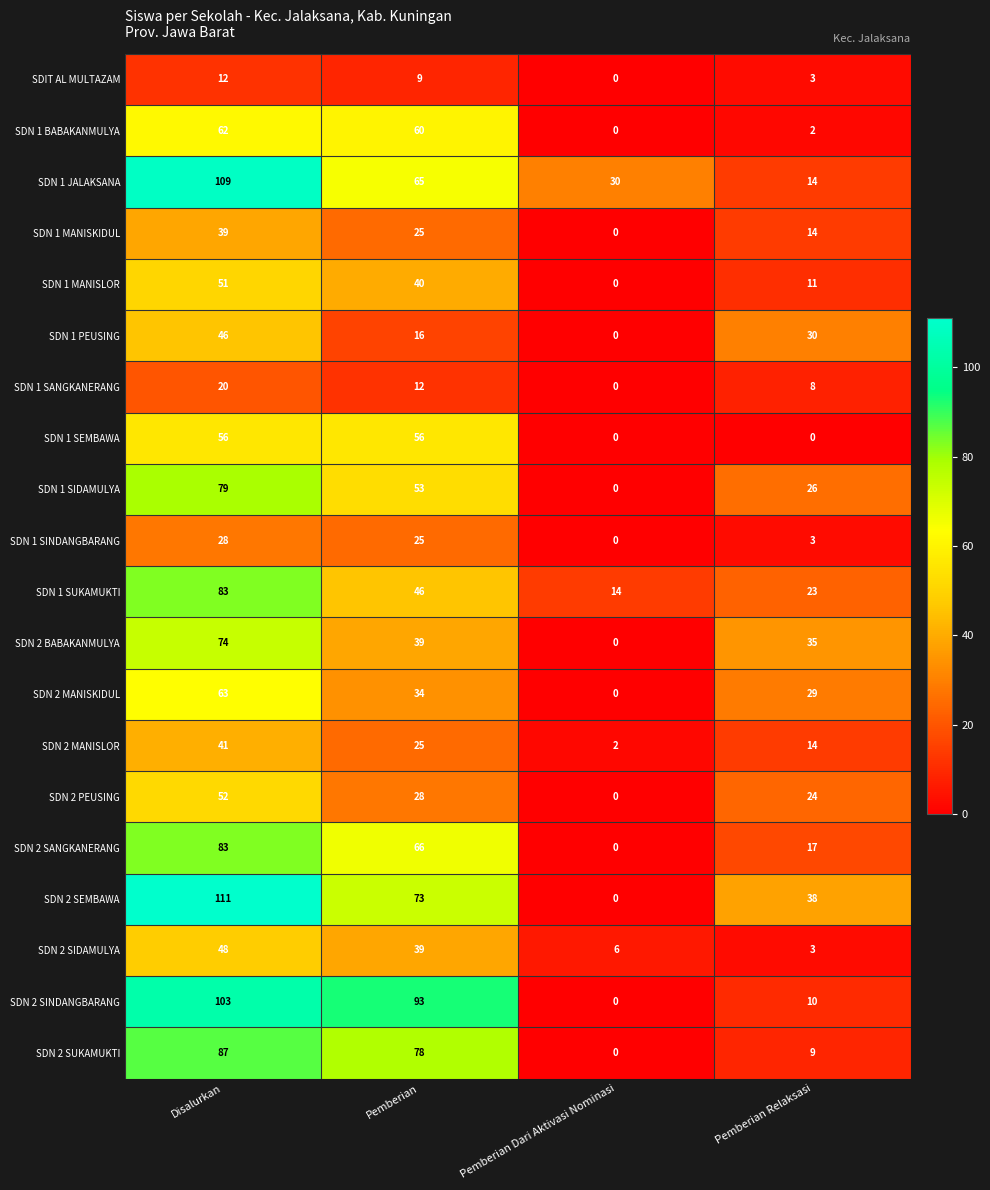

What is the difference between the maximum and second lowest values in the SDN 1 SIDAMULYA series?

53